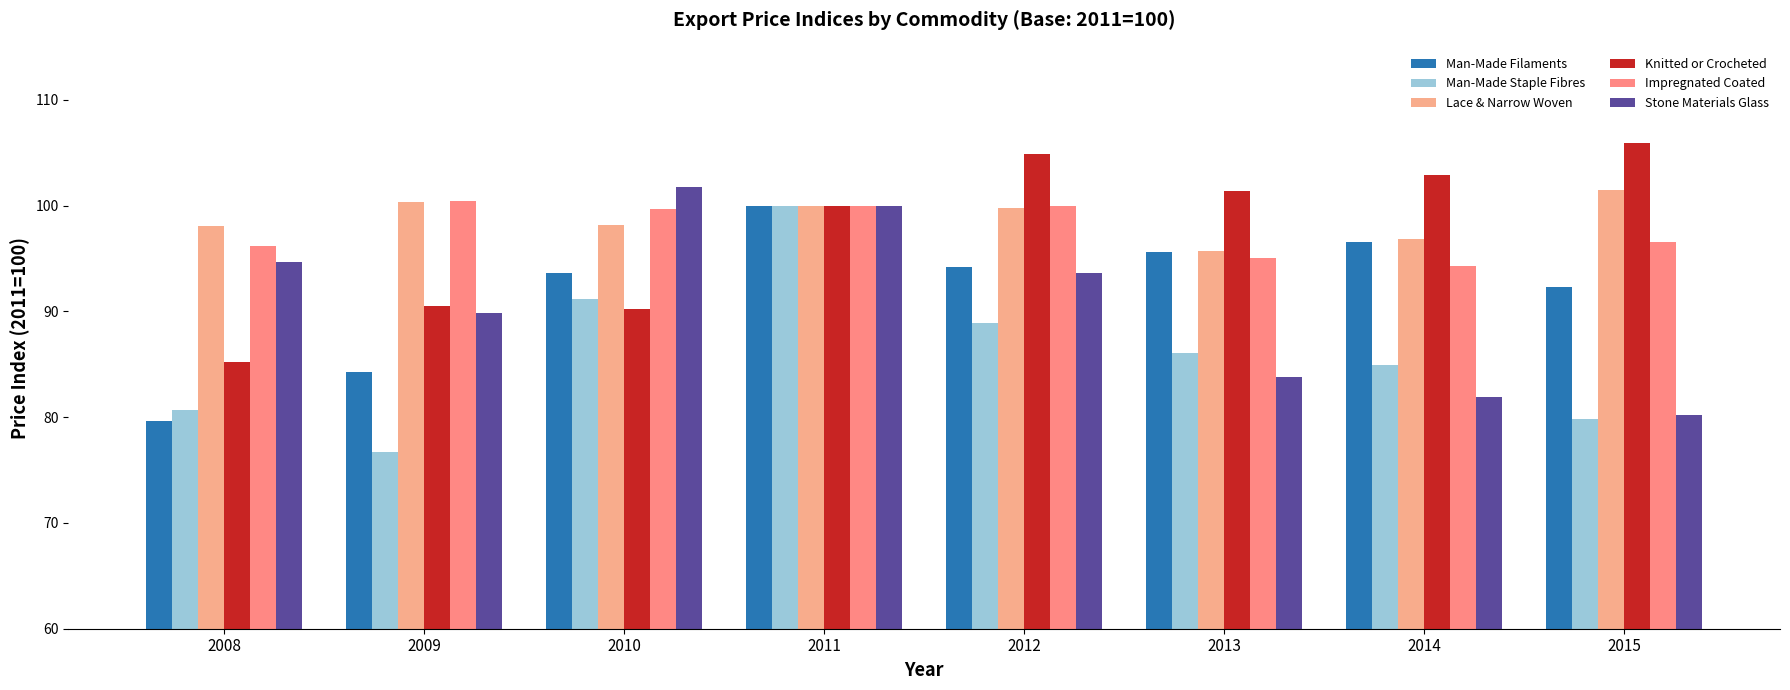

The value of Knitted or Crocheted at 2009 is 61.5. True or false?

False